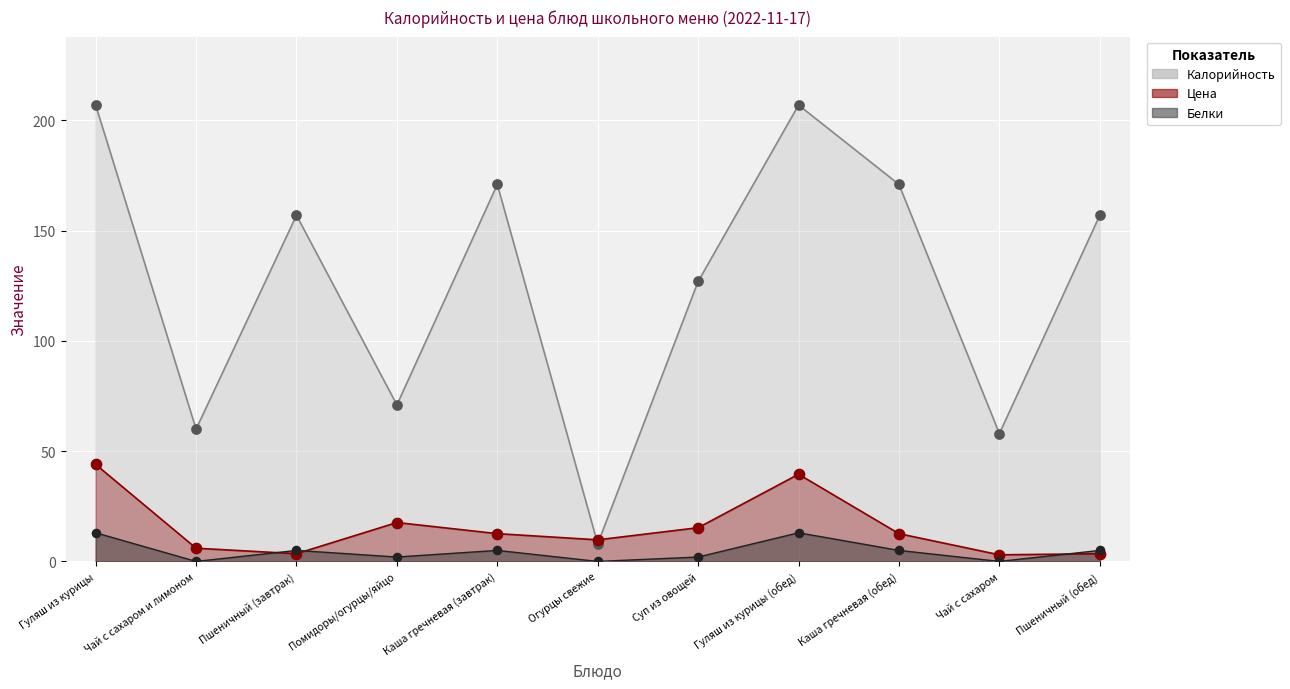

At which category is the sum across all series the highest?

Гуляш из курицы